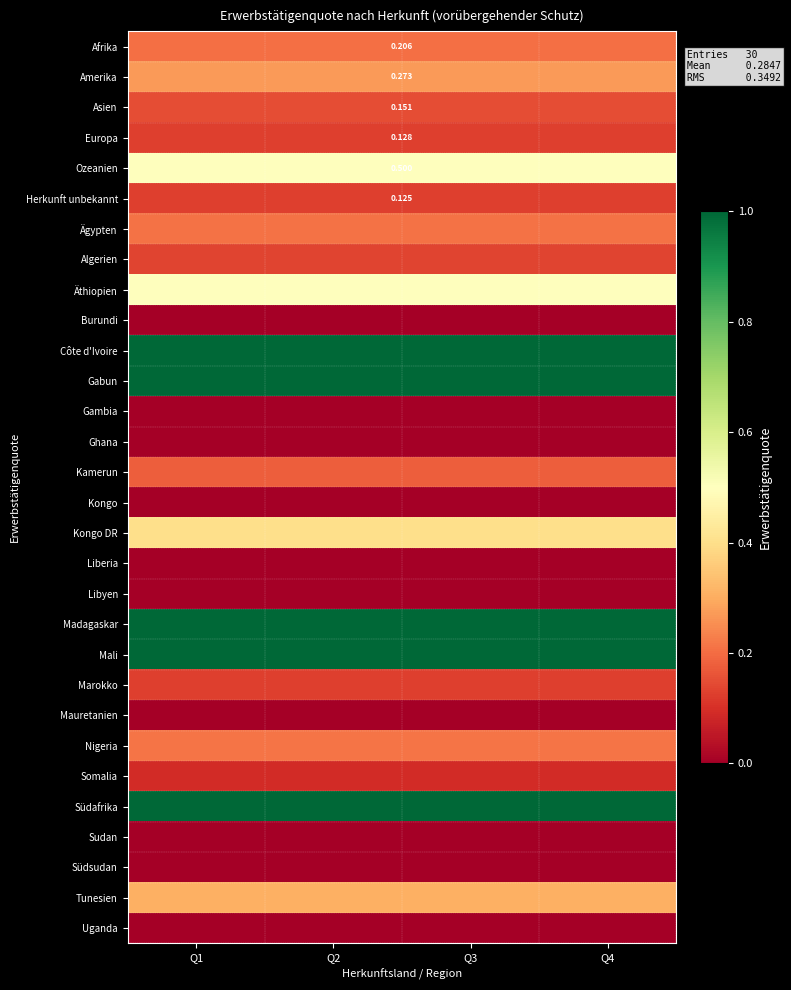

Which series has the largest total across all categories?

Côte d'Ivoire